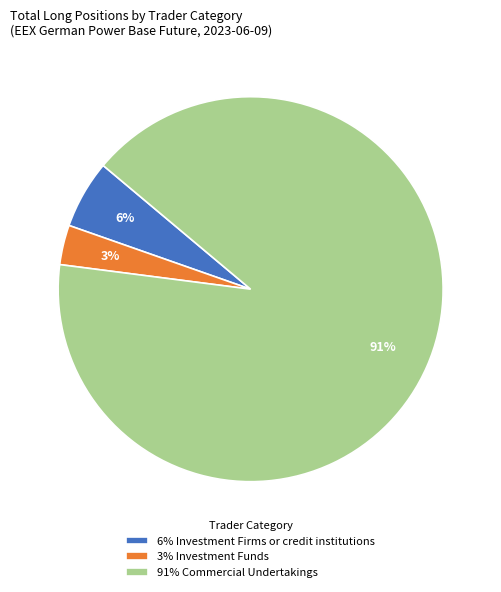

Which slice is the largest?

91% Commercial Undertakings